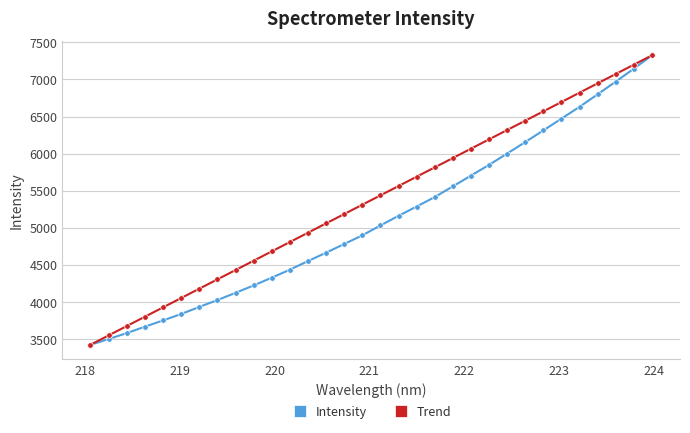

What is the value of the Intensity point at the 32nd from the left?

7326.3